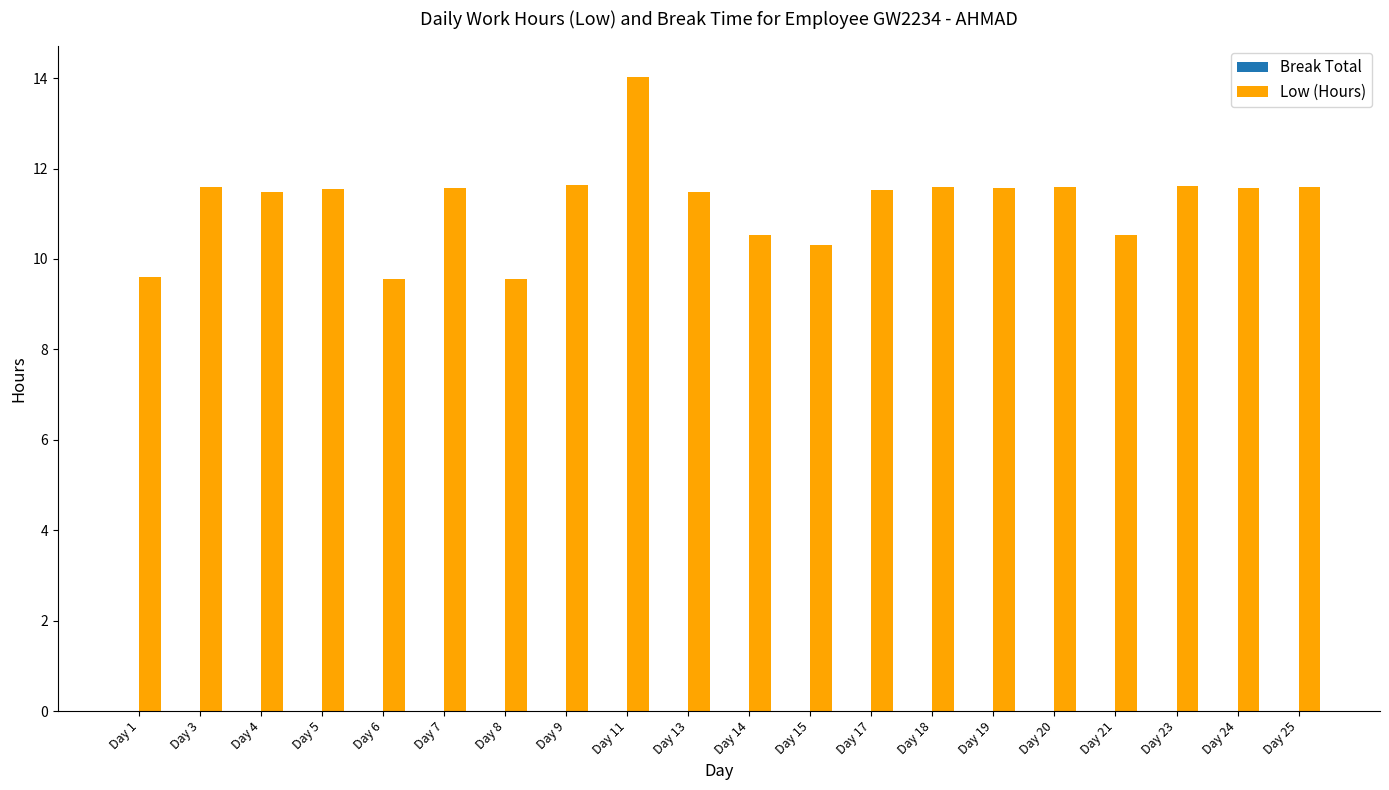

What is the difference between the maximum and minimum values?

4.5